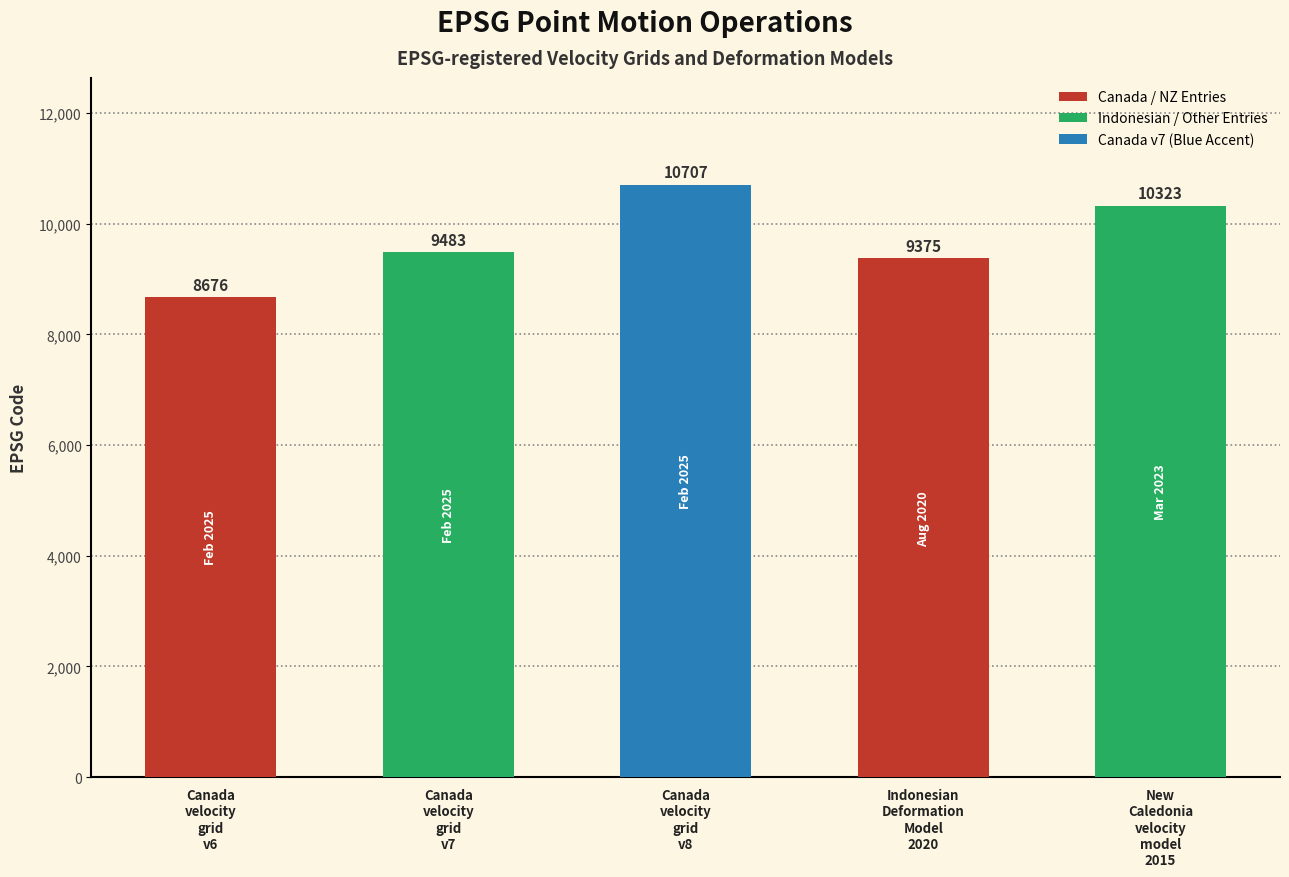

What is the change in value from Canada
velocity
grid
v7 to New
Caledonia
velocity
model
2015?

+840